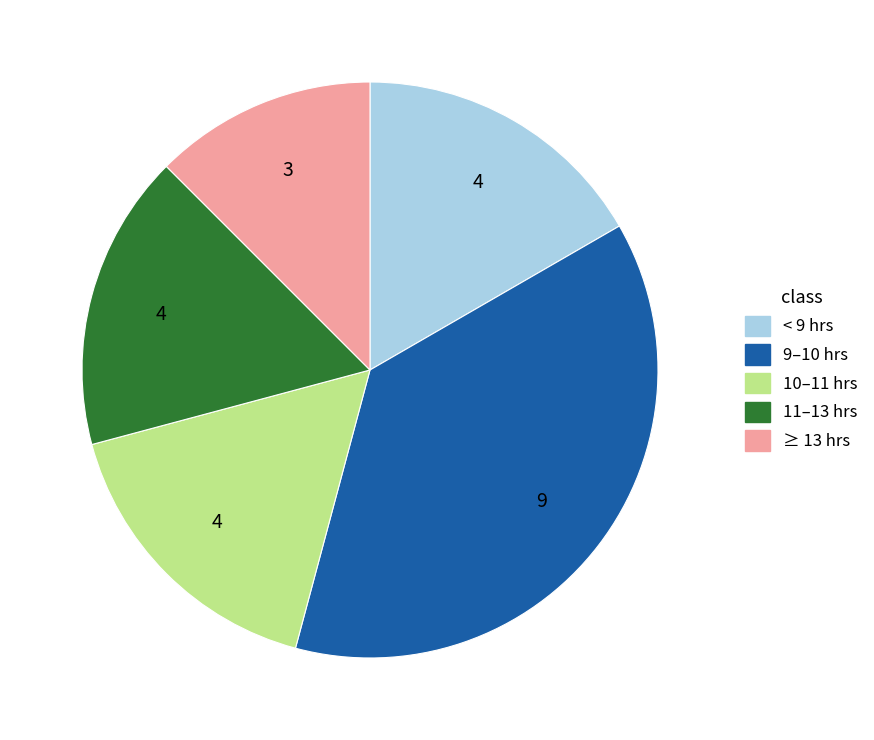

Is there any slice that represents more than half of the pie?

No